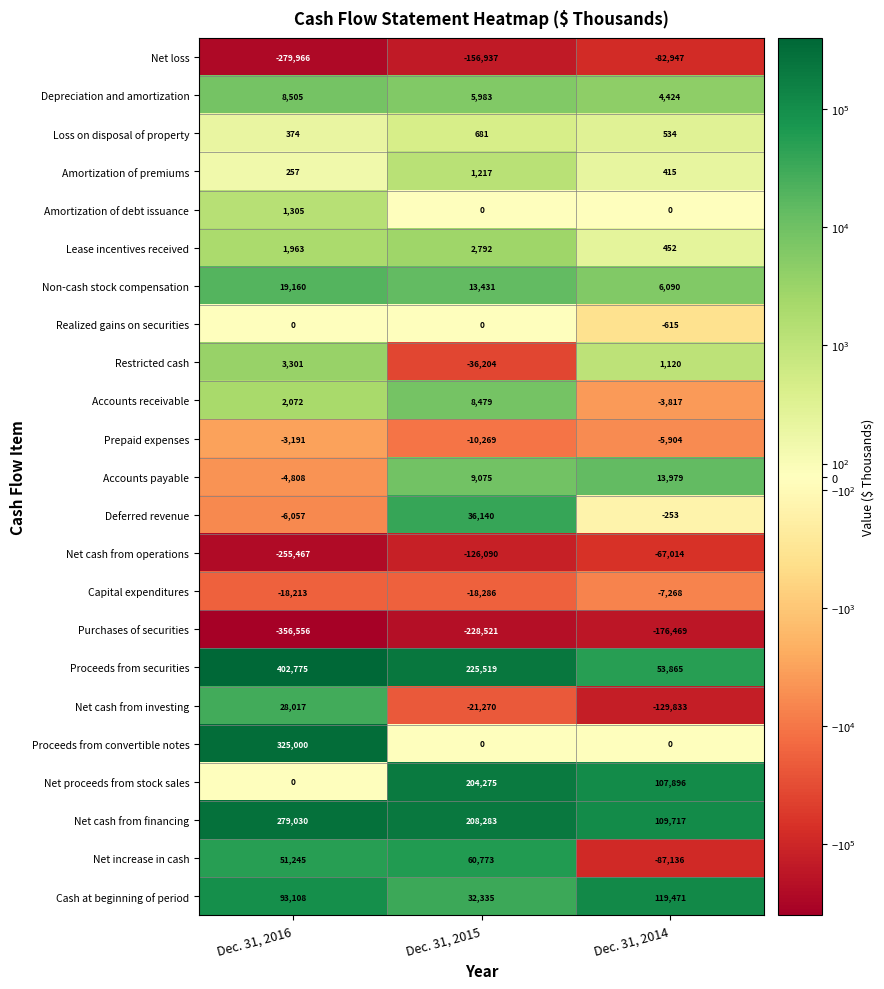

List the series in order of their peak value, lowest first.

Purchases of securities, Net loss, Net cash from operations, Capital expenditures, Prepaid expenses, Realized gains on securities, Loss on disposal of property, Amortization of premiums, Amortization of debt issuance, Lease incentives received, Restricted cash, Accounts receivable, Depreciation and amortization, Accounts payable, Non-cash stock compensation, Net cash from investing, Deferred revenue, Net increase in cash, Cash at beginning of period, Net proceeds from stock sales, Net cash from financing, Proceeds from convertible notes, Proceeds from securities